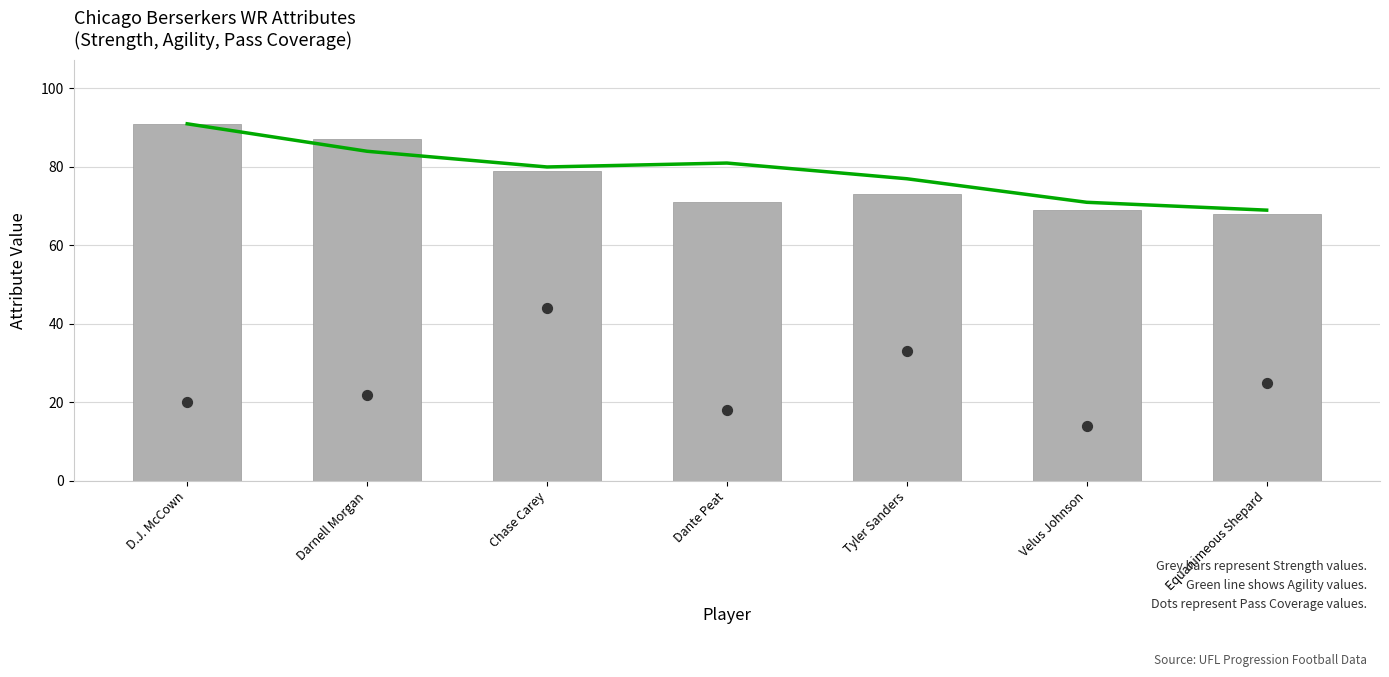

Which series has the largest total across all categories?

agility